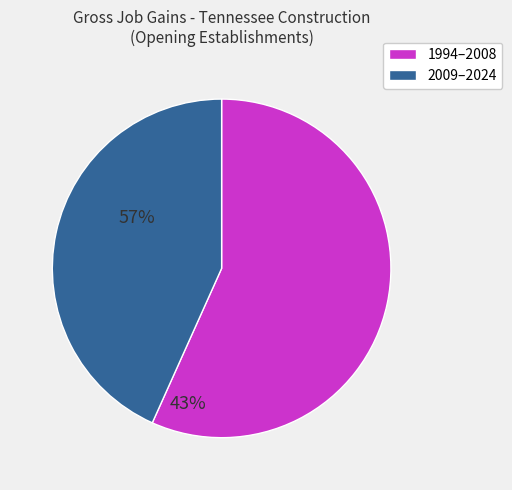

Is there a majority slice in this chart?

Yes